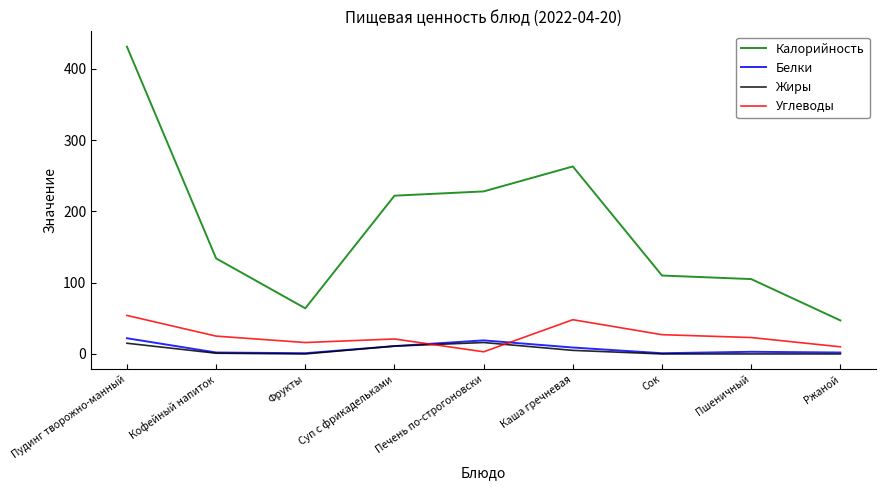

What is the total value across all series at Ржаной?

59